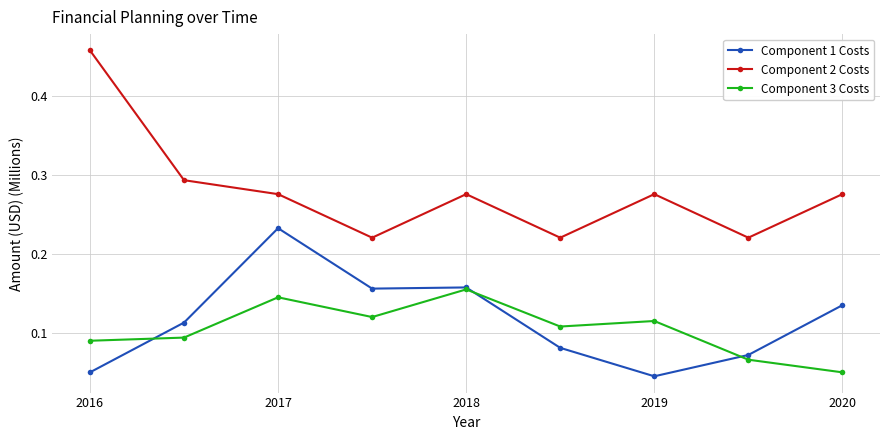

True or false: Component 2 Costs has more than 0 interior local peaks.

True